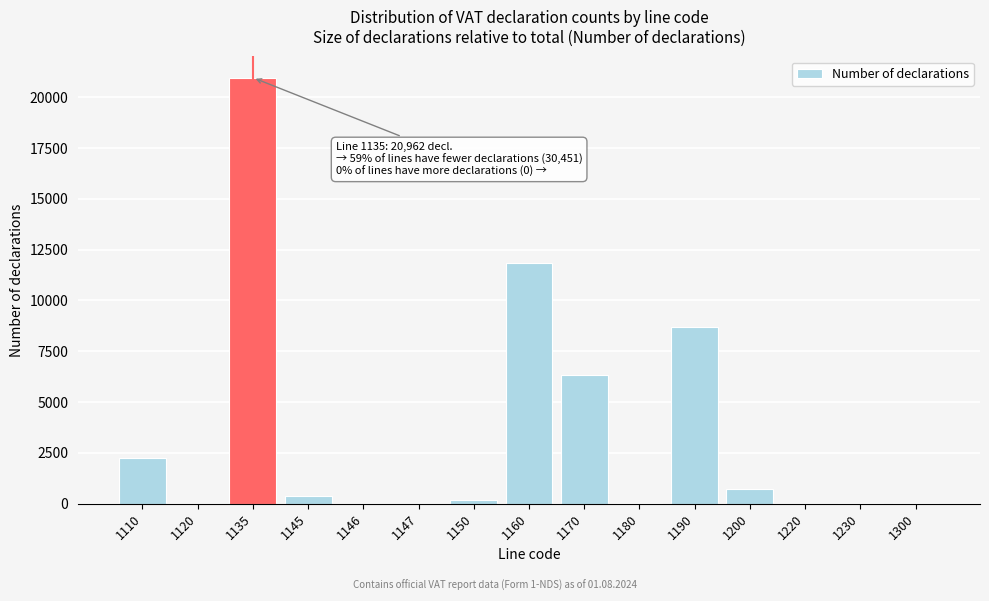

True or false: the data shows 165 at 1150.

True